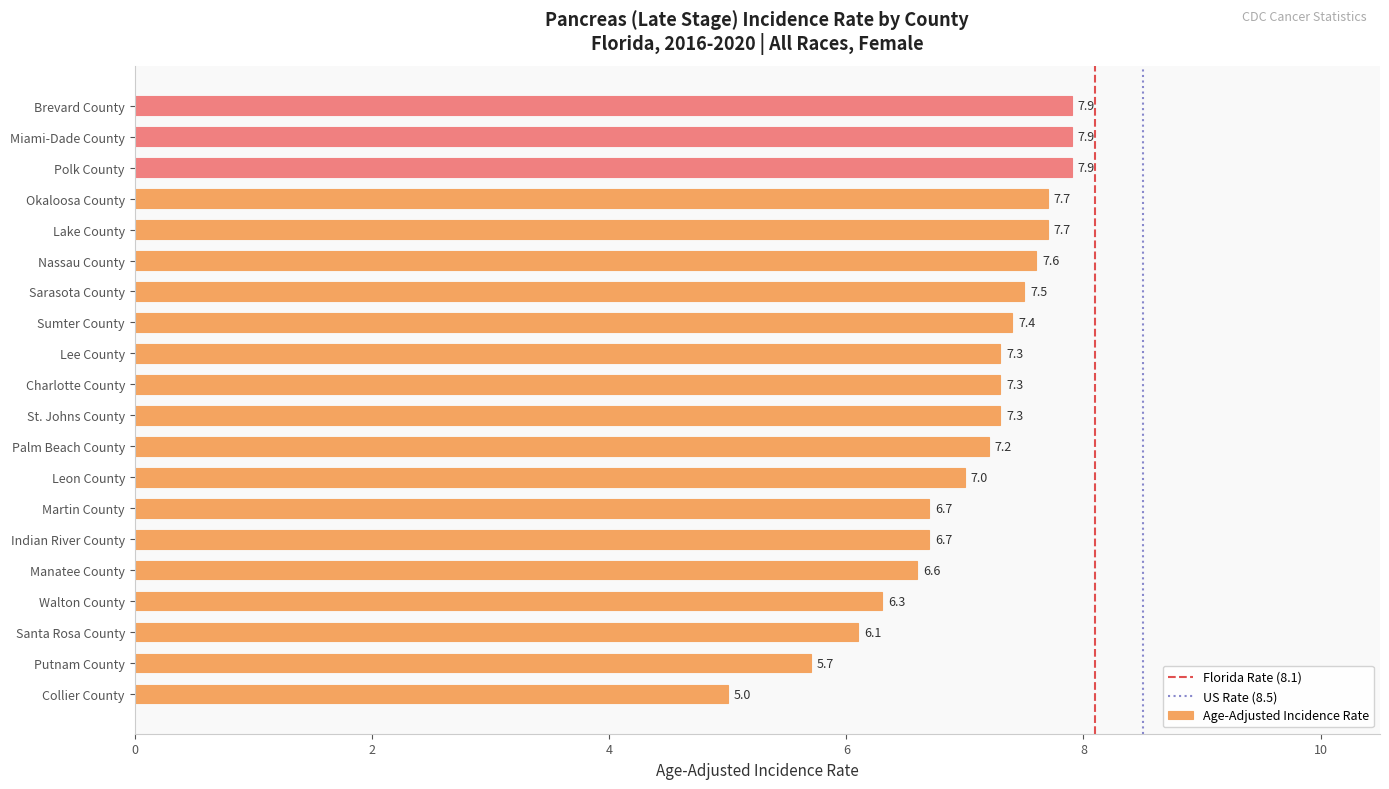

At which label is the value closest to 6?

Santa Rosa County